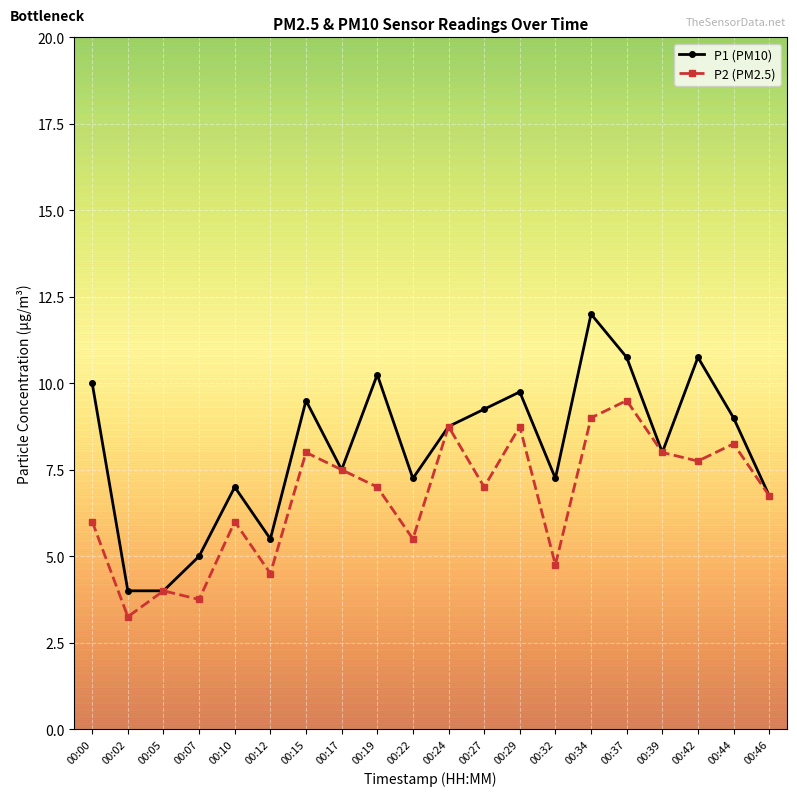

How many series are shown in this chart?

2